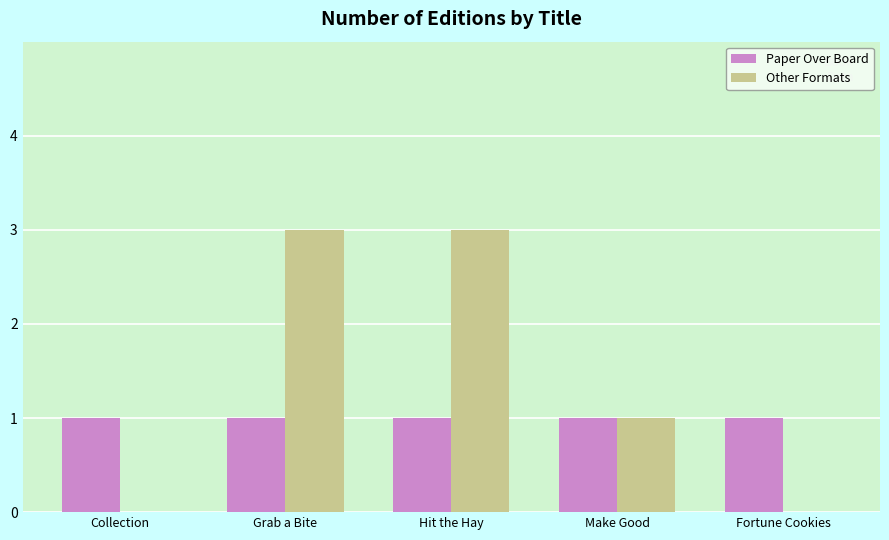

Which series has the largest range (max minus min)?

Other Formats